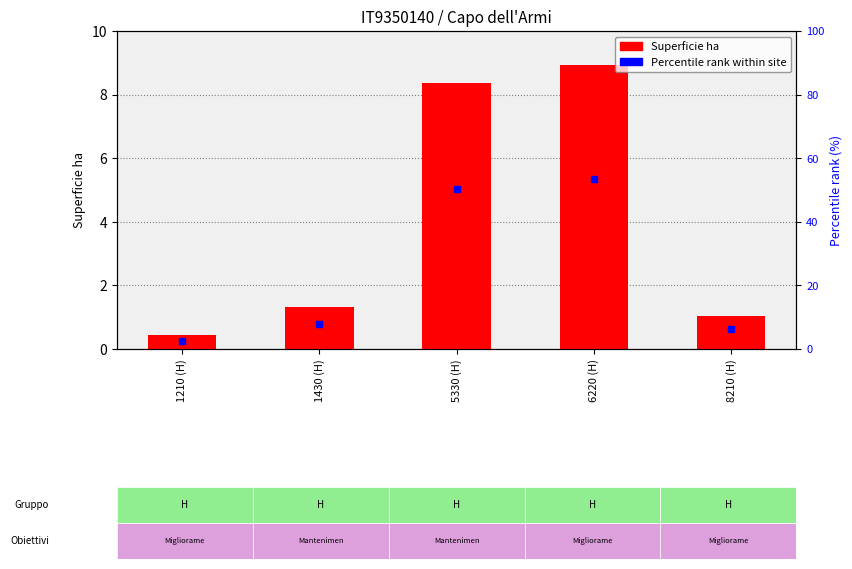

What is the difference between the maximum and second lowest values?

7.9